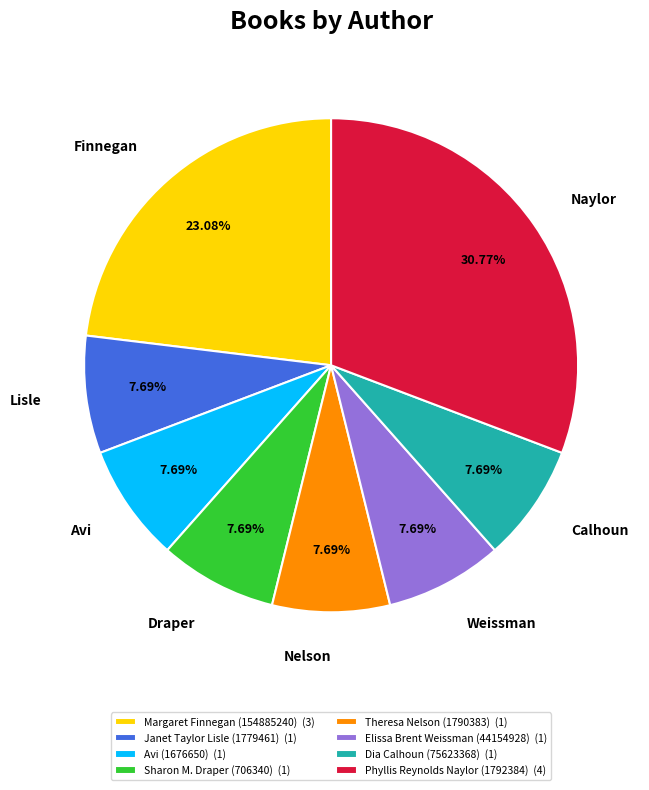

Count the number of slices in the pie.

8